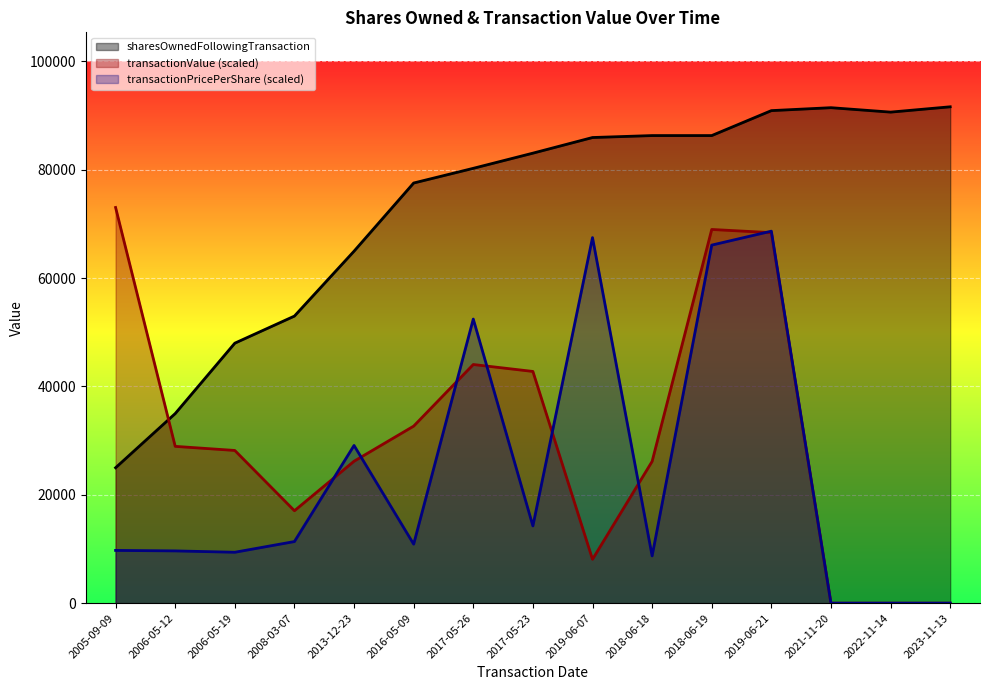

The sharesOwnedFollowingTransaction series shows 83078.0 at 2017-05-23. True or false?

True